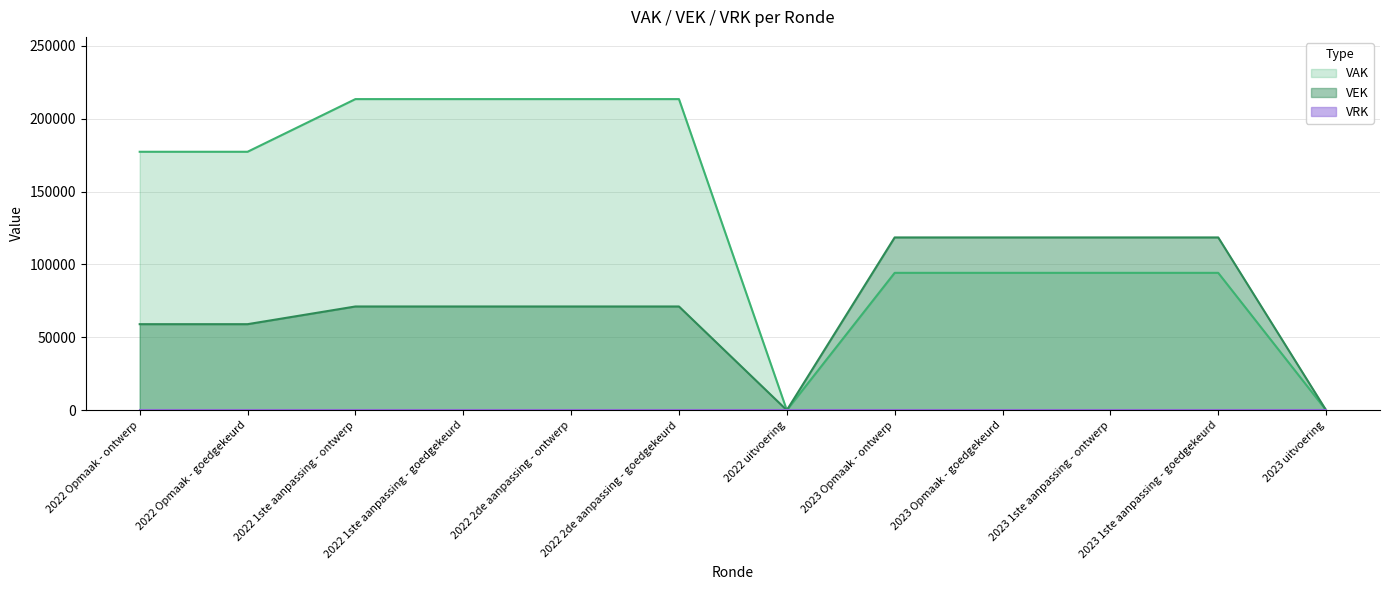

Is it true that the value at 2023 Opmaak - goedgekeurd is 75263?

False